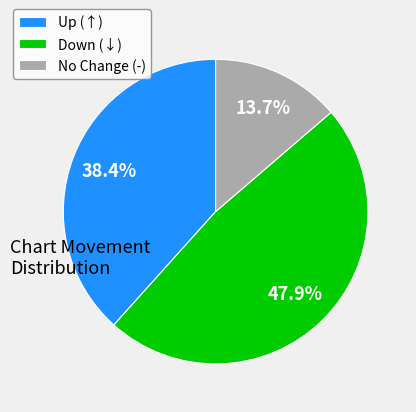

What is the smallest slice in the pie chart?

No Change (-)